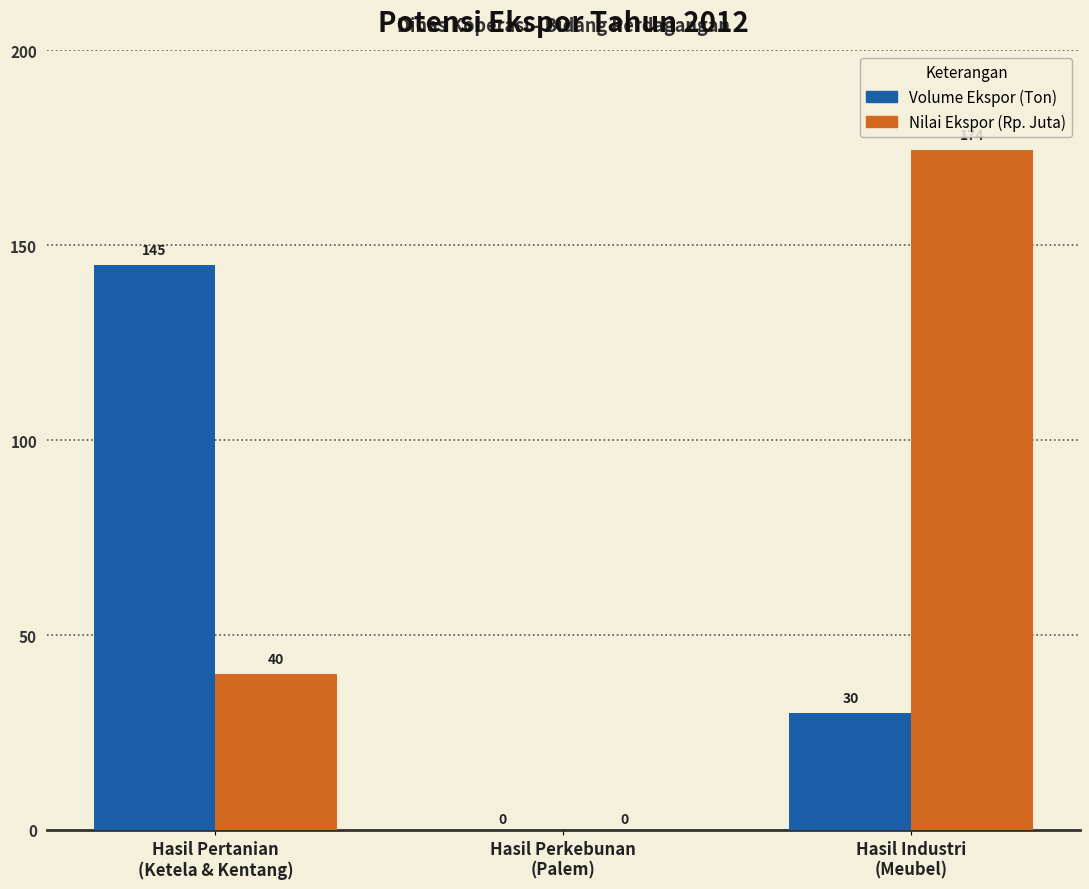

Which series has the largest total across all categories?

Nilai Ekspor (Rp. Juta)